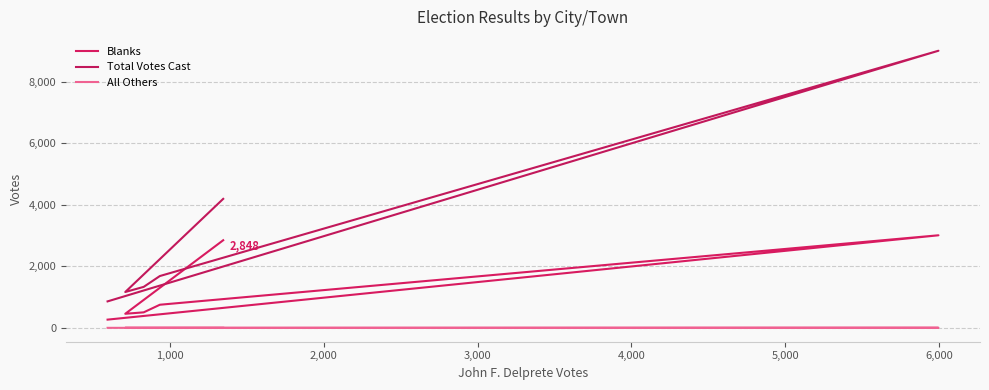

What is the sum of all All Others values?

3